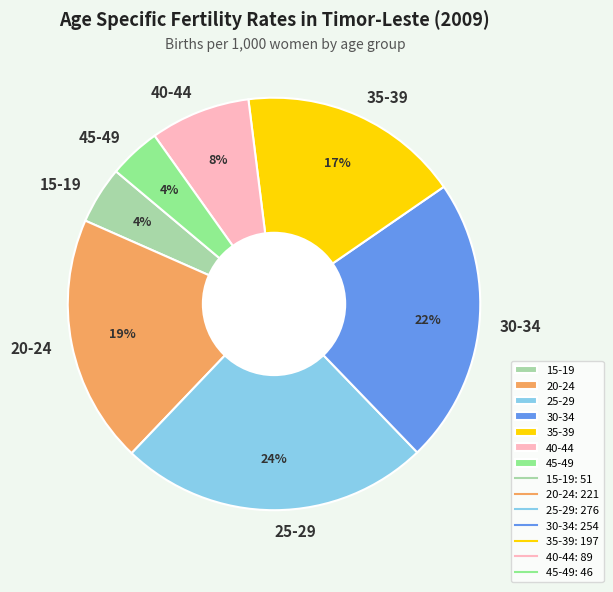

What percentage is the 25-29 slice, to the nearest percent?

24%